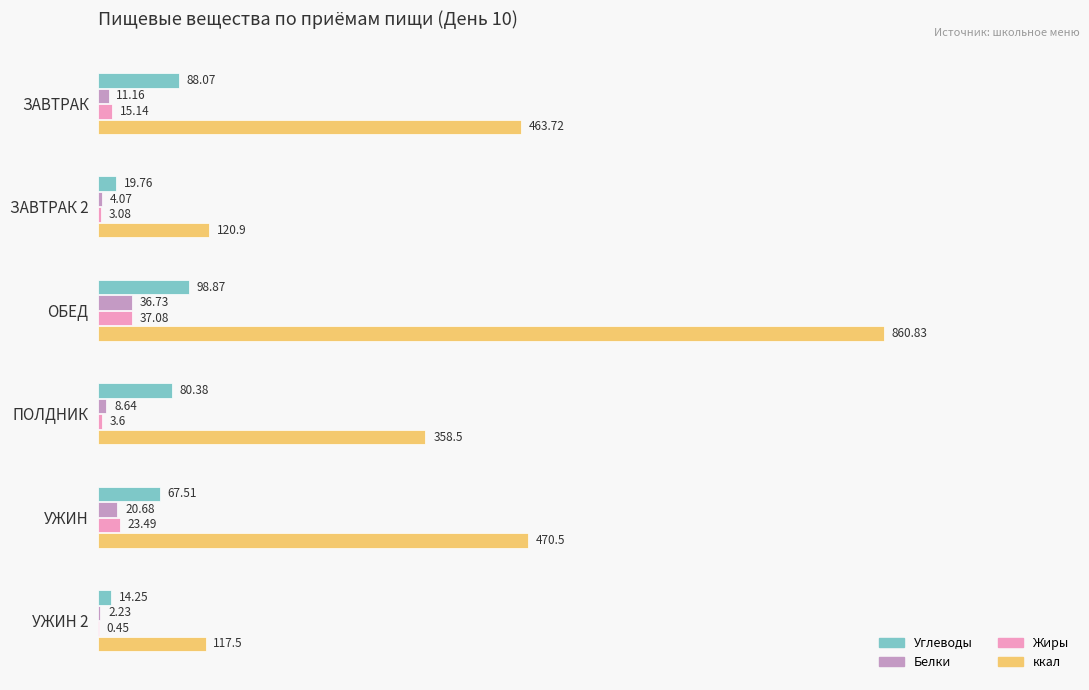

Between ЗАВТРАК and ПОЛДНИК, which series saw the biggest shift?

ккал